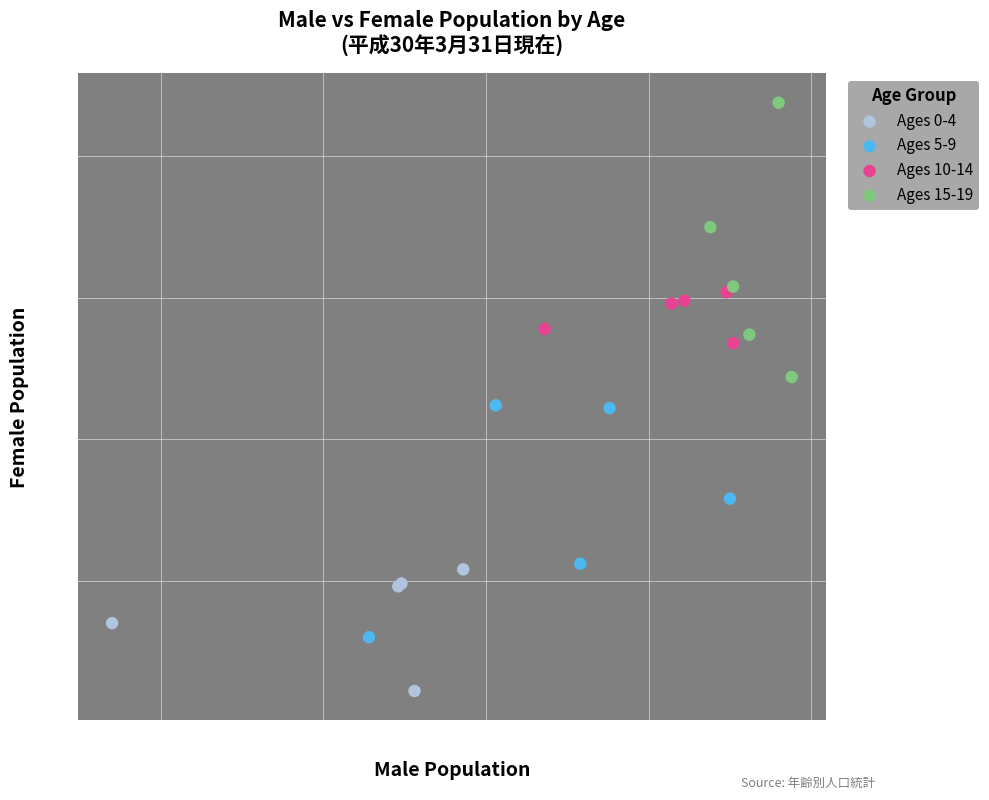

Which series contains the lowest Y value?

Ages 0-4